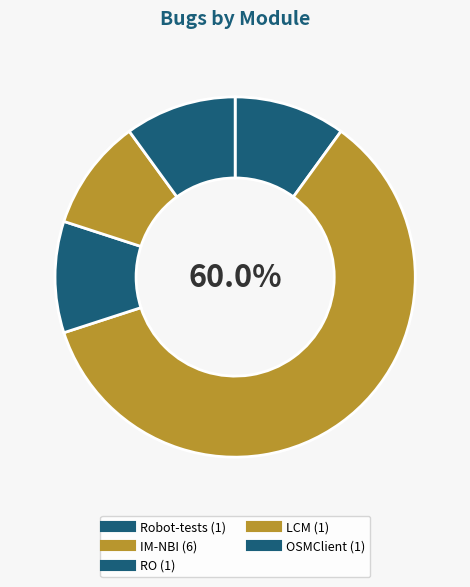

Is there any slice that represents more than half of the pie?

Yes